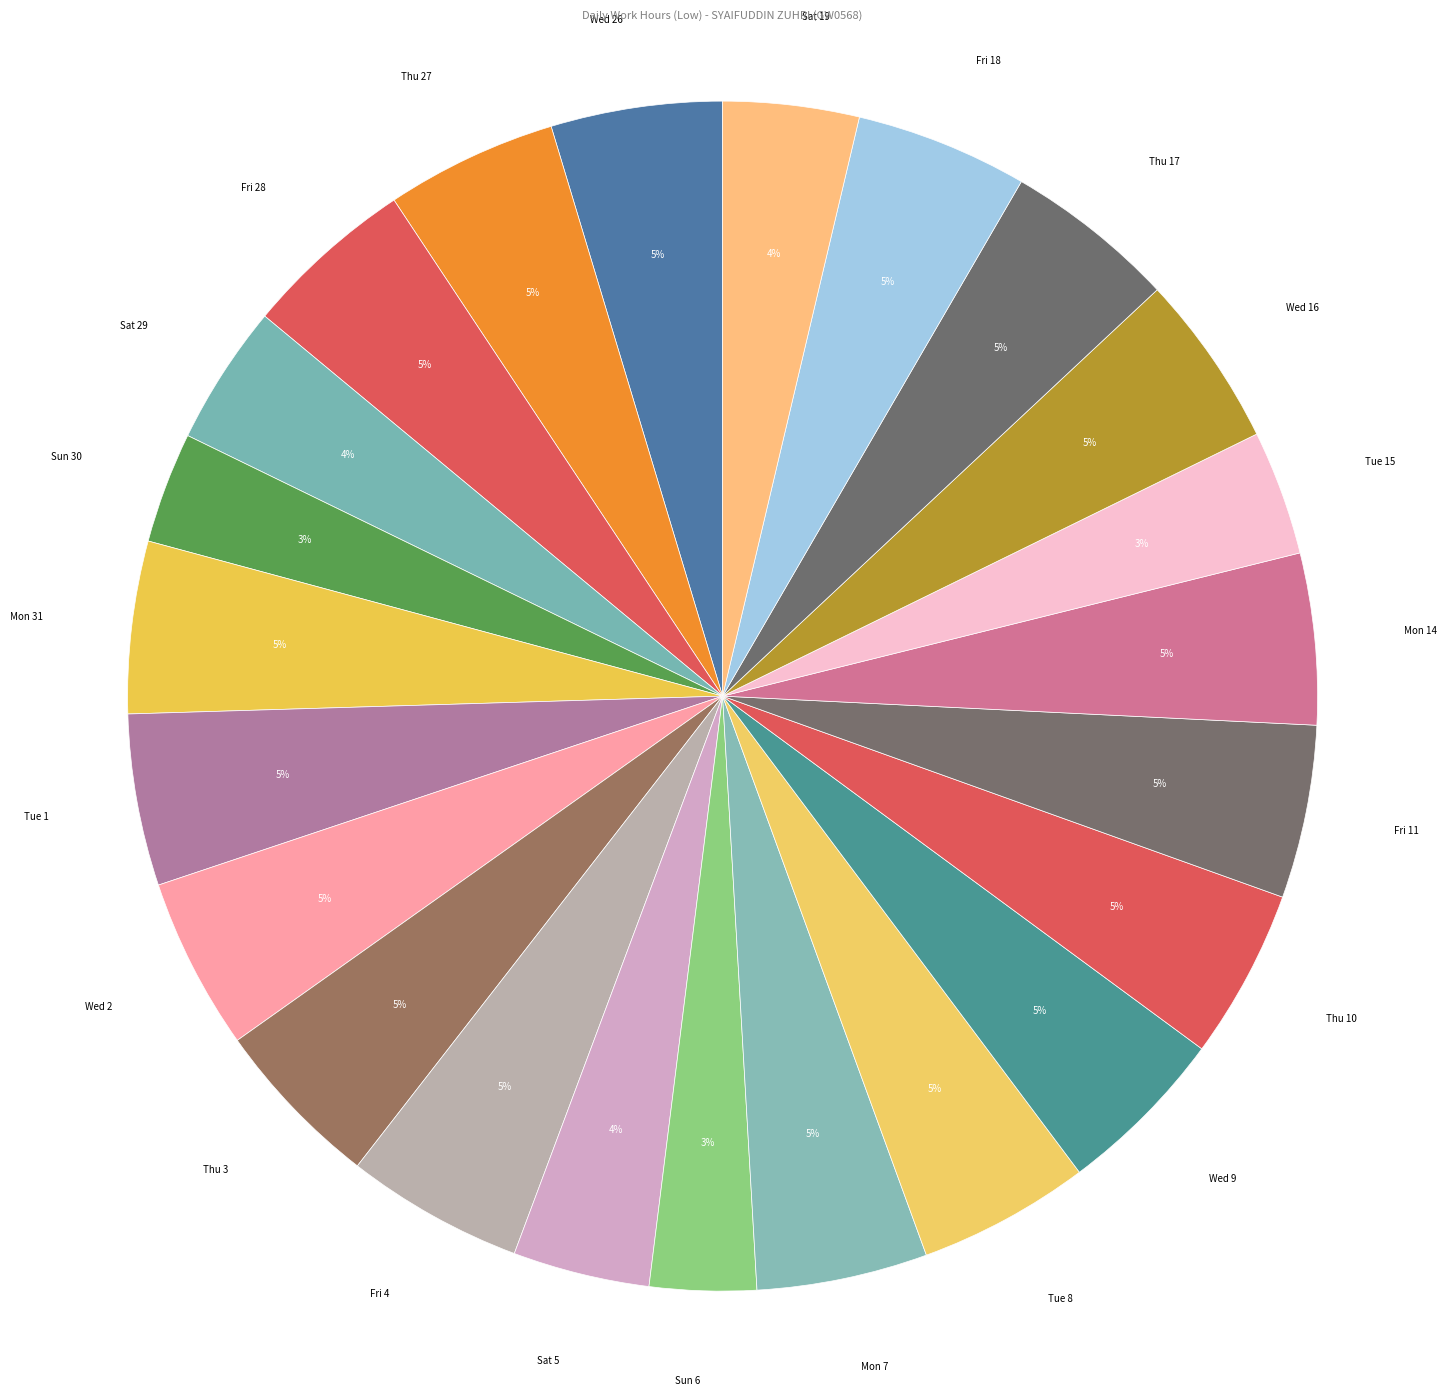

Is there any slice that represents more than half of the pie?

No